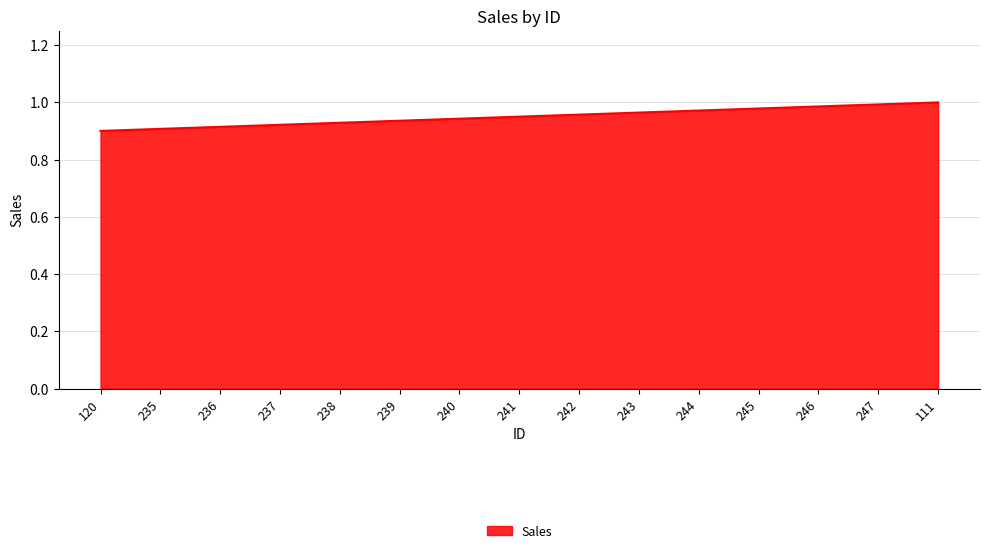

What is the sum of all values?

14.3